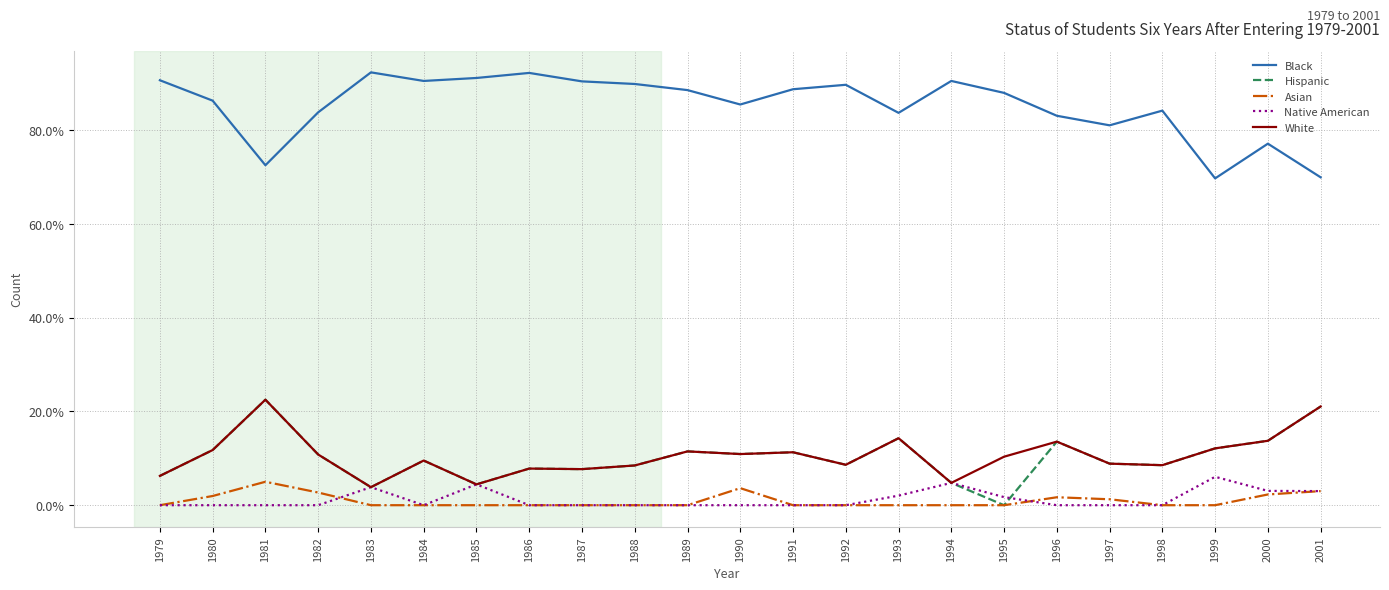

What is the spread (max minus min) of values at 1990?

85.5